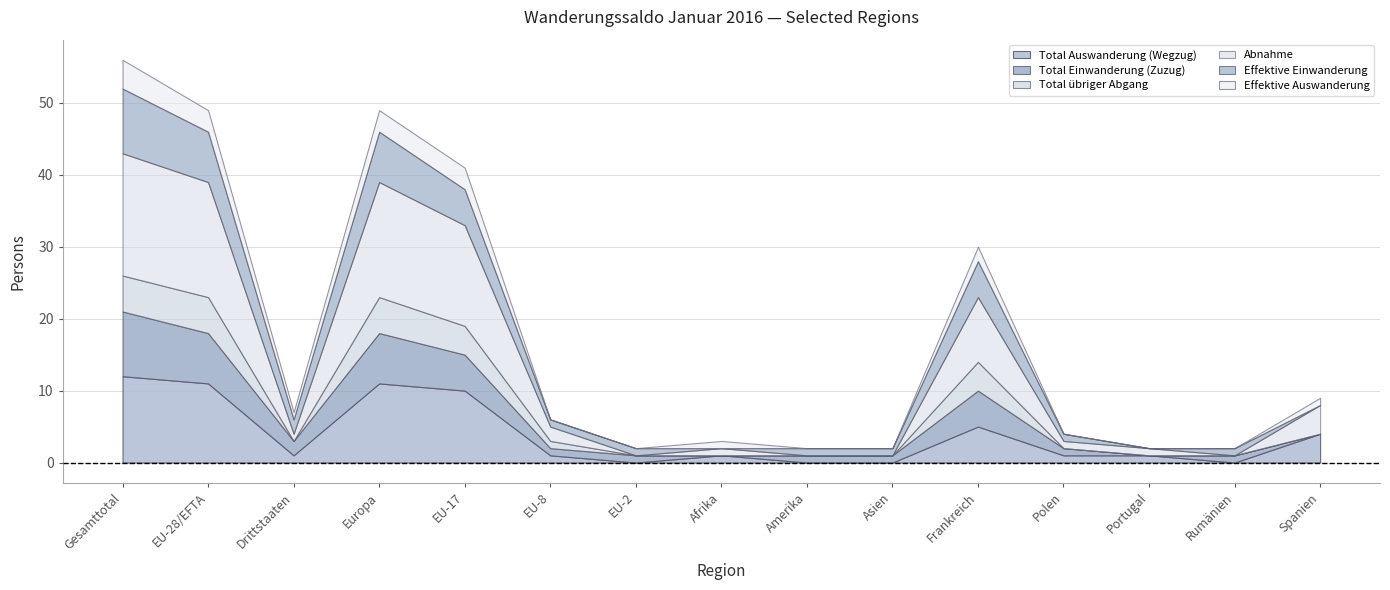

What are all the series names shown in the legend?

Total Auswanderung (Wegzug), Total Einwanderung (Zuzug), Total übriger Abgang, Abnahme, Effektive Einwanderung, Effektive Auswanderung